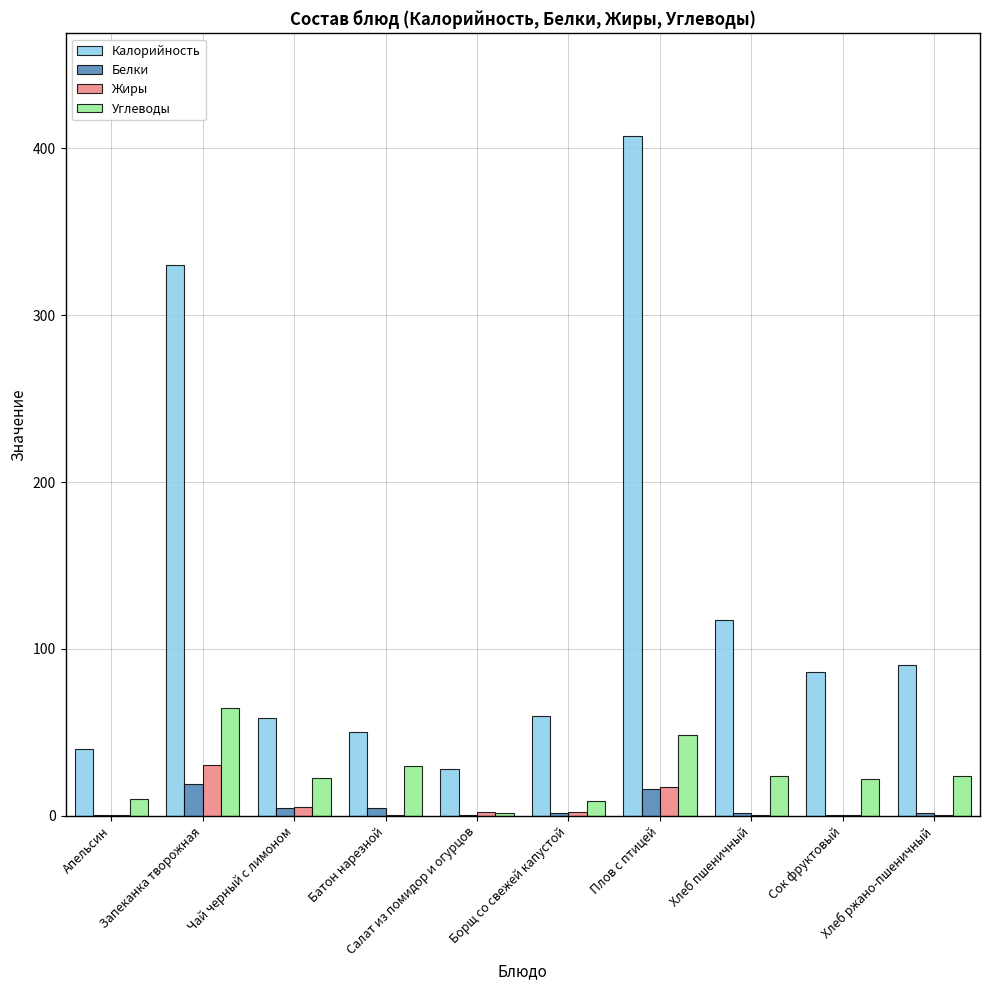

What is the difference between the Жиры values at Сок фруктовый and Апельсин?

0.1